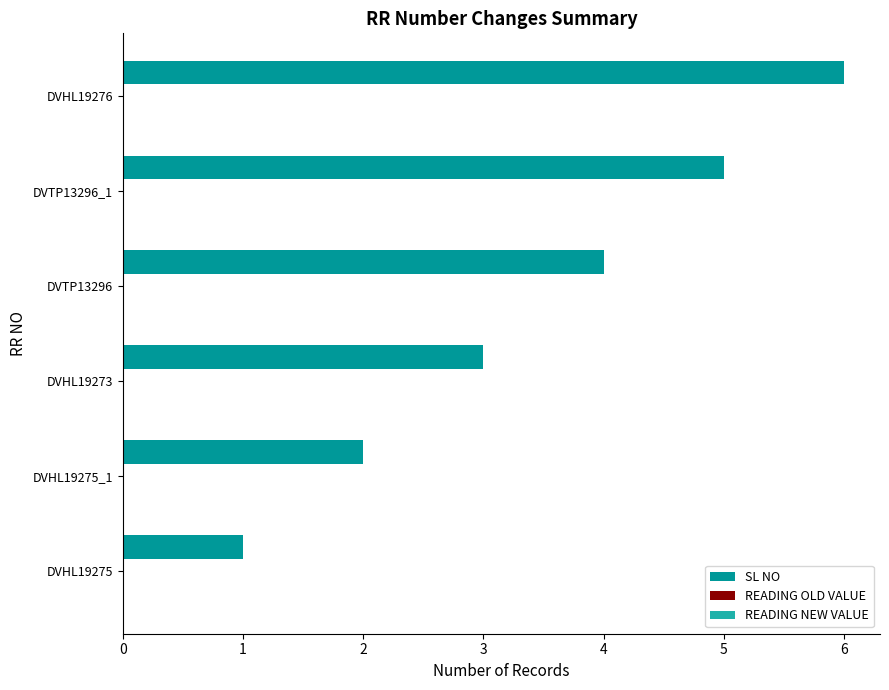

What is the sum of the values at DVTP13296 and DVHL19275?

5